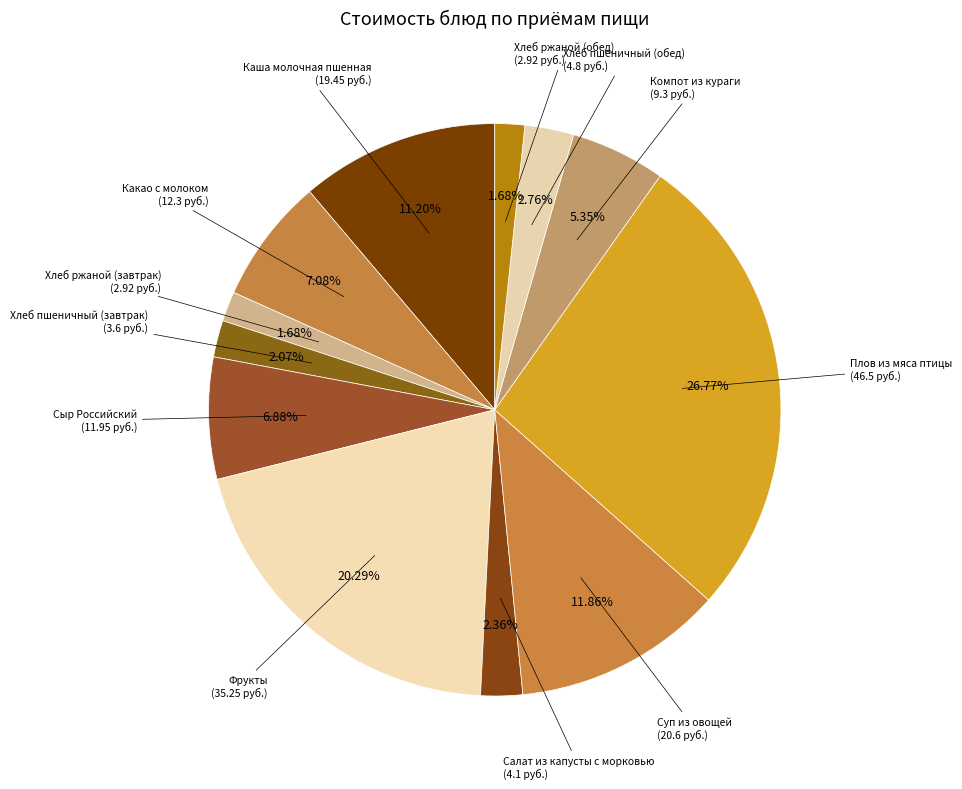

Count the number of slices in the pie.

12